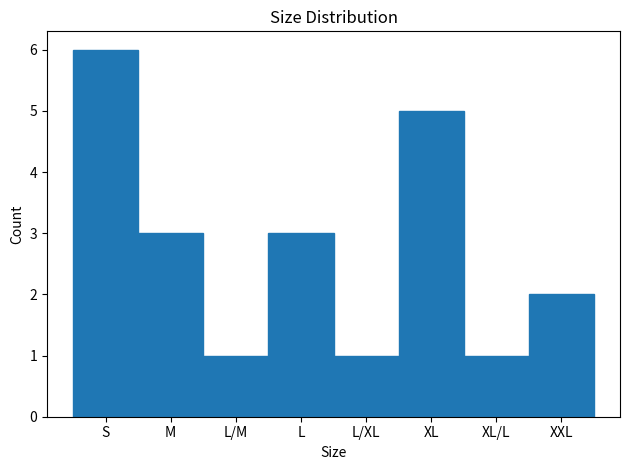

Reading left to right, transcribe all the data shown in this chart.

S=6	M=3	L/M=1	L=3	L/XL=1	XL=5	XL/L=1	XXL=2